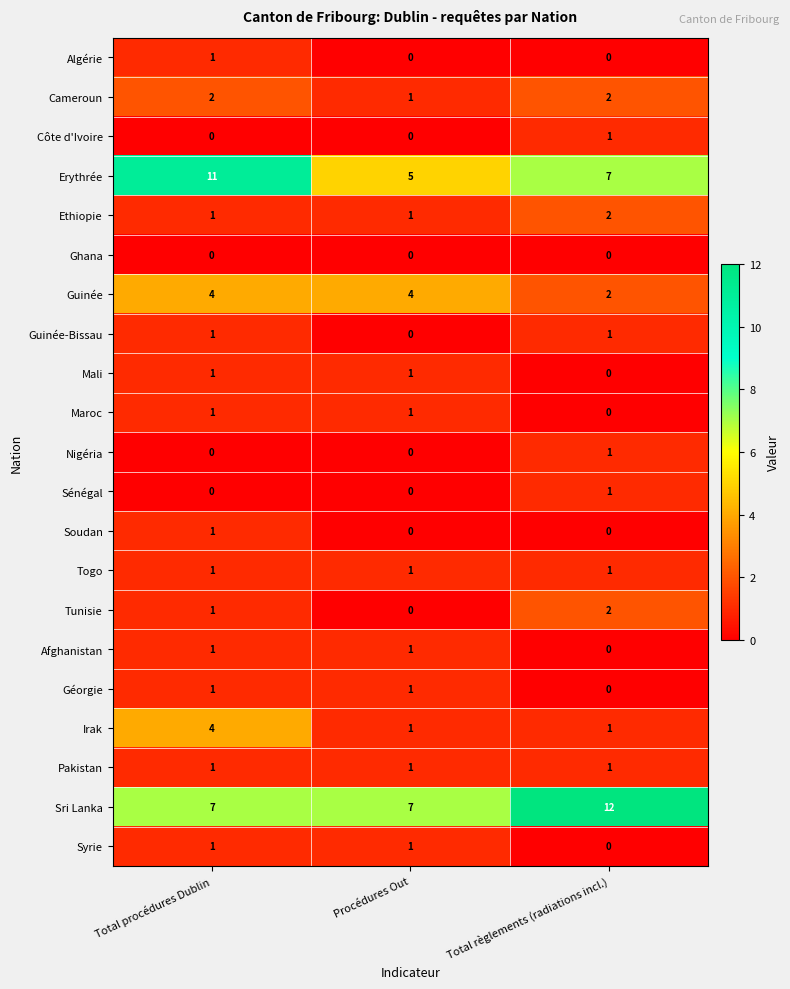

What is the average value of the Guinée series?

3